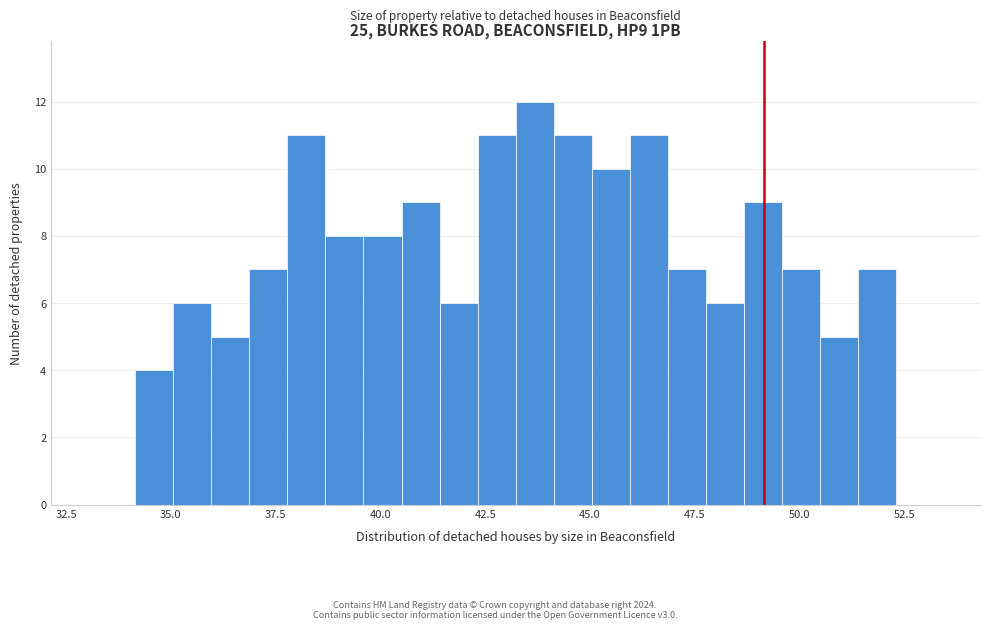

Read against the x-axis, roughly where is the centre of the tallest bar?

43.5